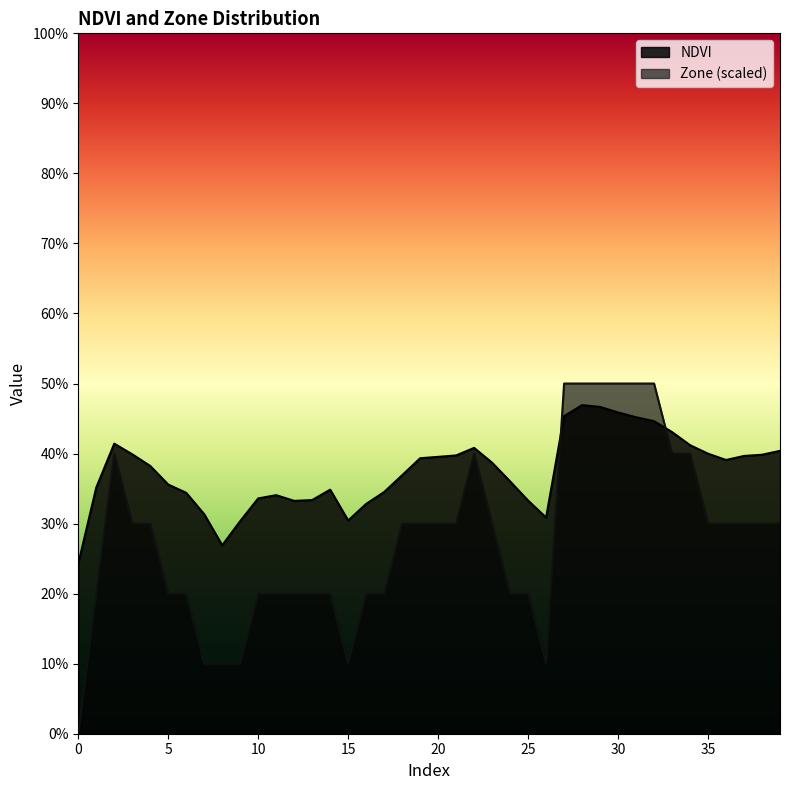

List the series in order of their peak value, lowest first.

NDVI, Zone (scaled)